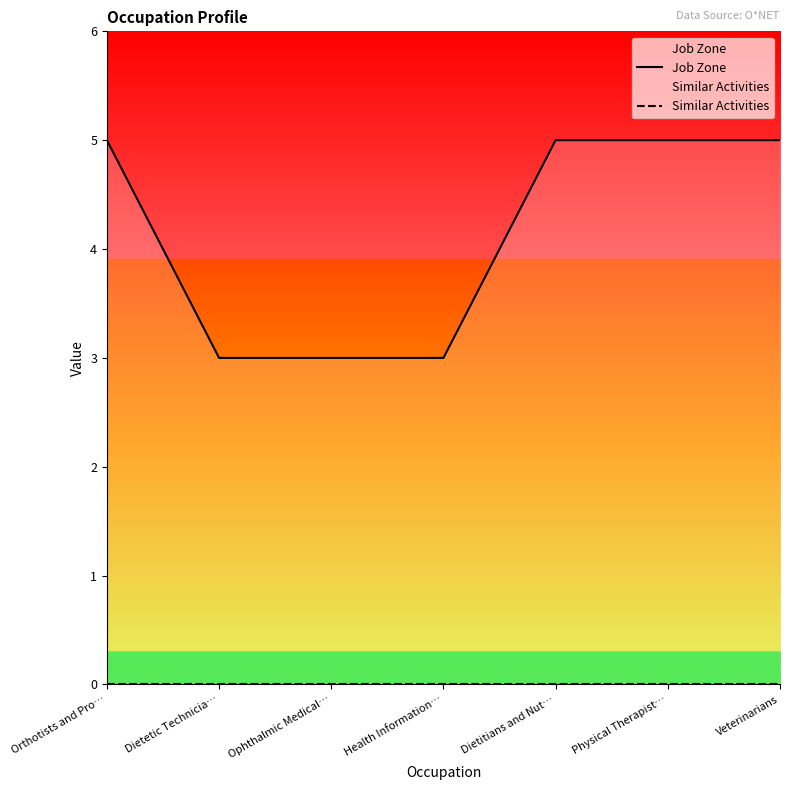

At which label is Similar Activities closest to 0?

Orthotists and Pro…